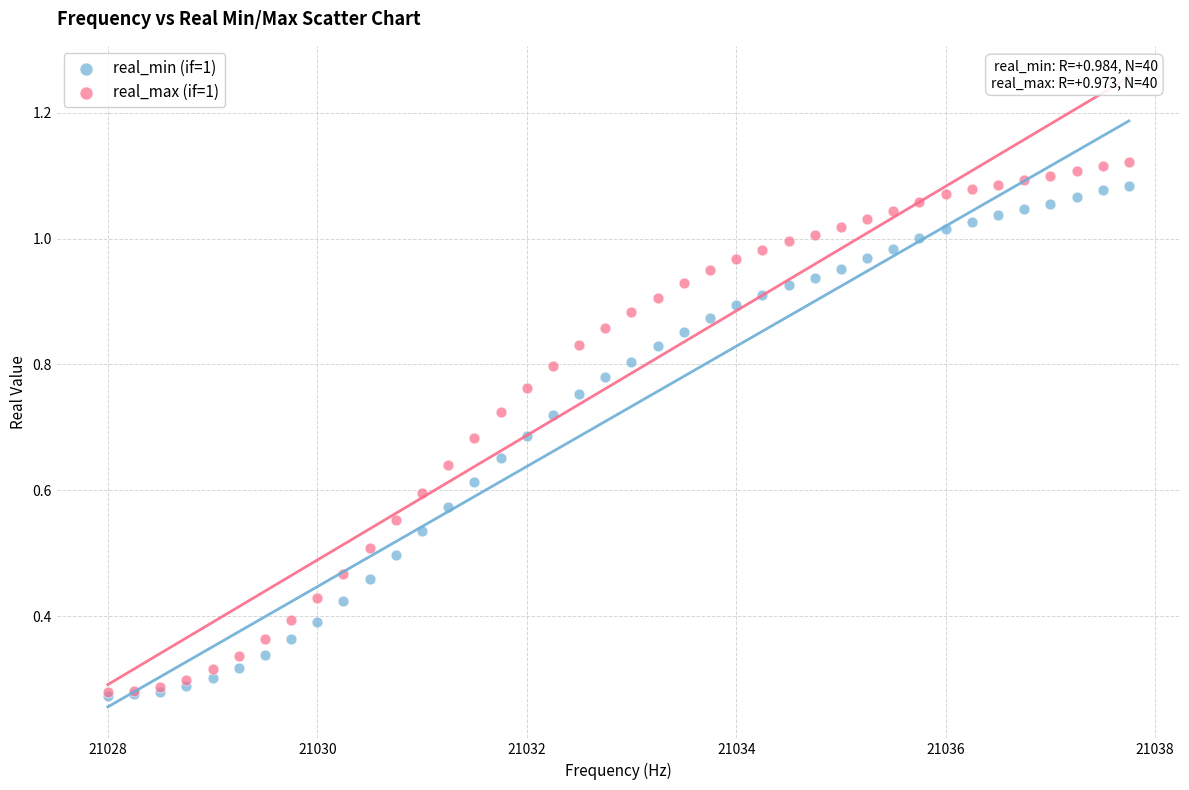

What are all the series names shown in the legend?

real_min (if=1), real_max (if=1)